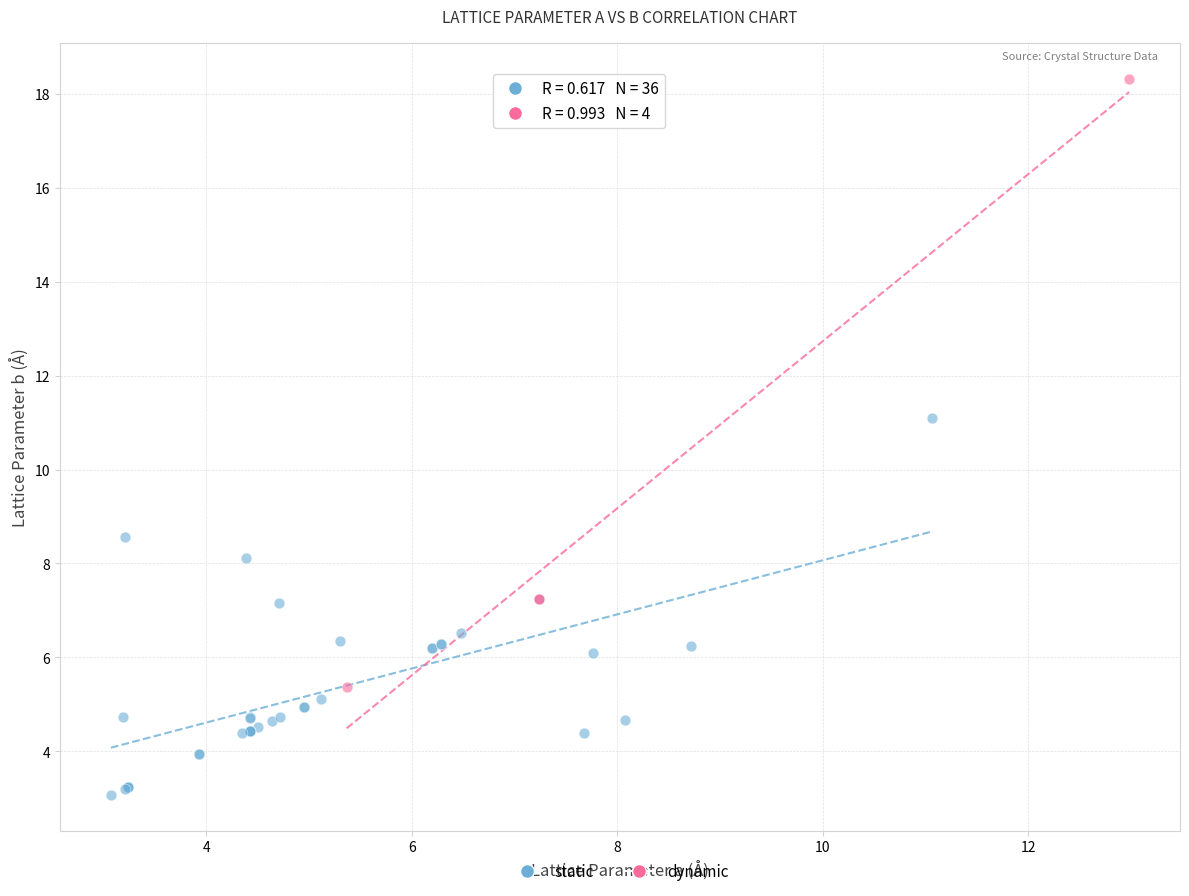

Which series has the largest Y range (max minus min)?

dynamic